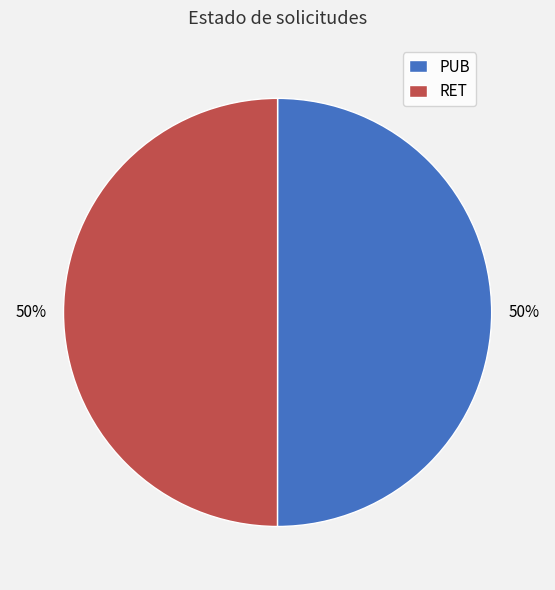

Count the number of slices in the pie.

2